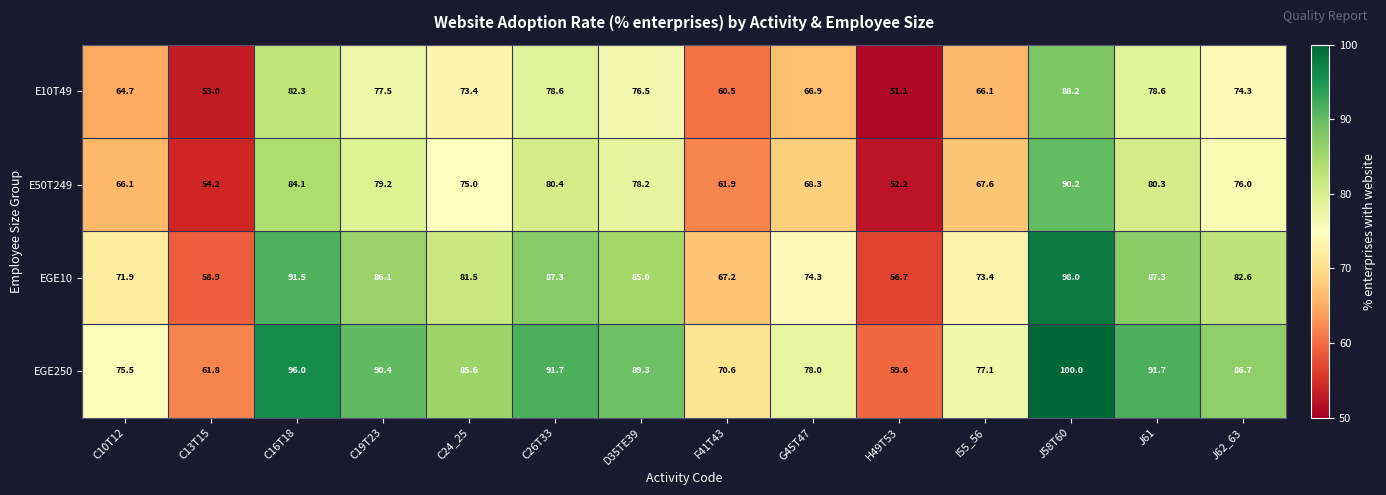

The value of EGE250 at C26T33 is 91.7. True or false?

True